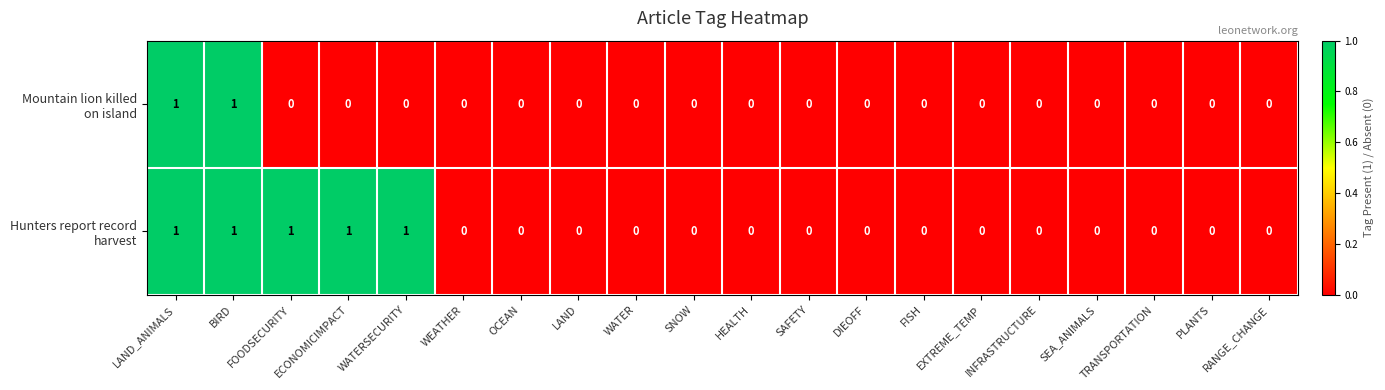

Count the number of data series in this chart.

2